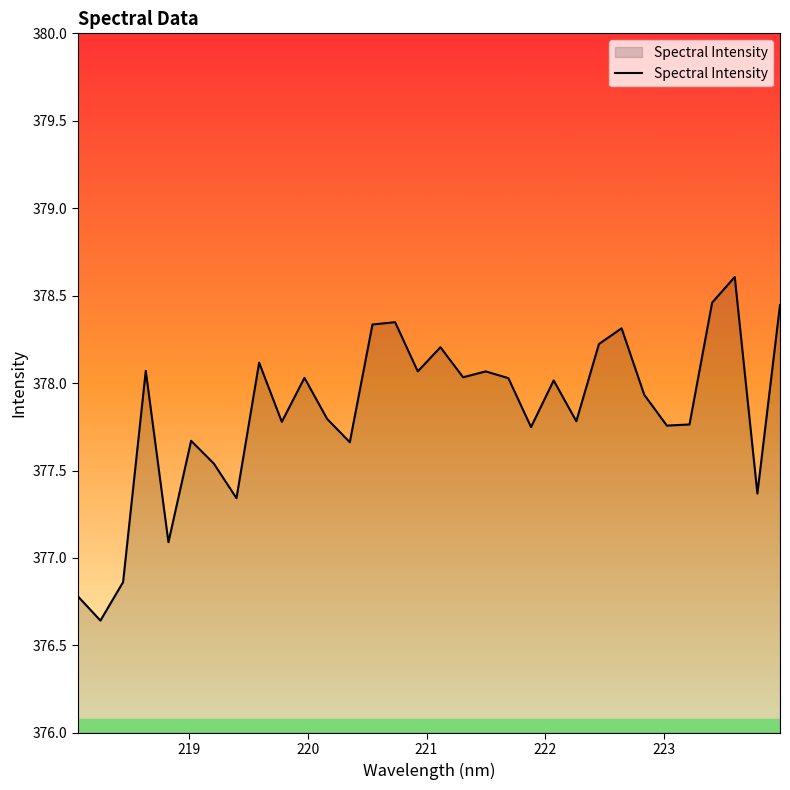

What is the greatest value displayed?

378.6